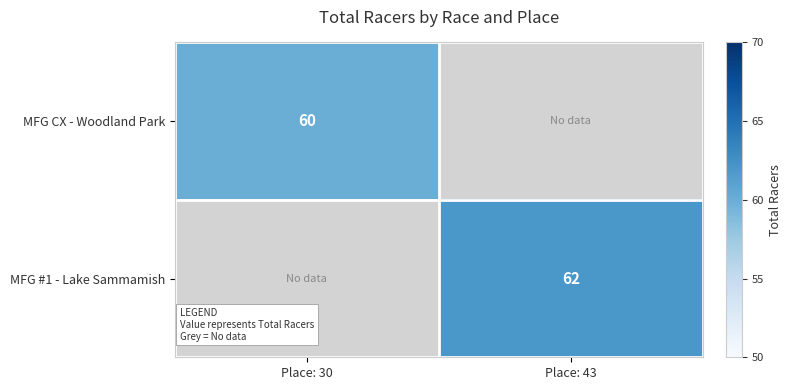

True or false: MFG CX - Woodland Park has a value of 60 at Place: 30.

True